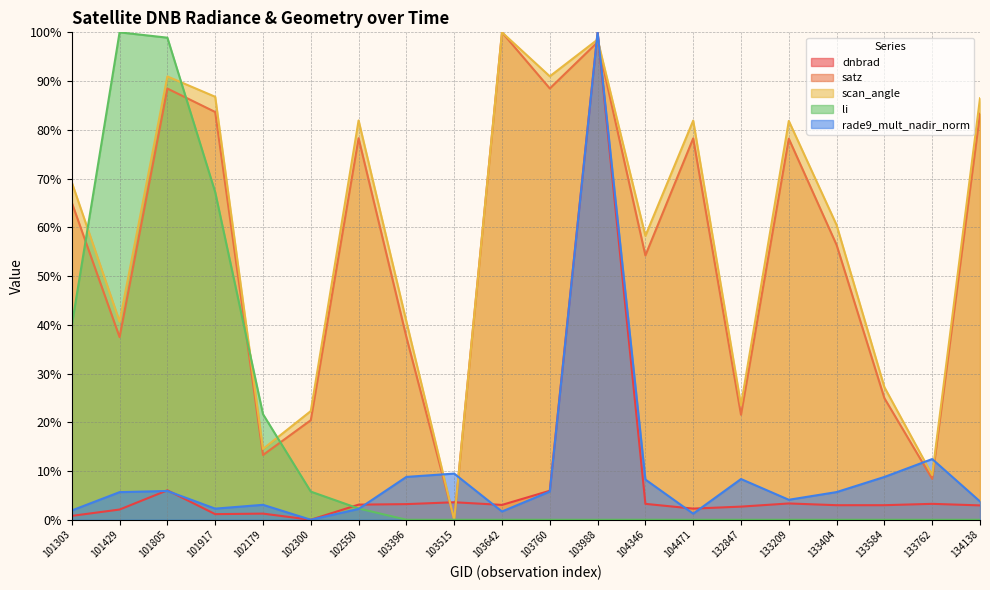

Reading left to right, what are all the values shown in this chart?

dnbrad: 101303=0.8	101429=2.1	101805=6.0	101917=1.2	102179=1.3	102300=0.0	102550=3.1	103396=3.2	103515=3.6	103642=3.0	103760=5.9	103988=100.0	104346=3.3	104471=2.3	132847=2.7	133209=3.3	133404=3.0	133584=3.0	133762=3.3	134138=2.9
satz: 101303=65.1	101429=37.5	101805=88.5	101917=83.7	102179=13.3	102300=20.4	102550=78.3	103396=37.5	103515=0.0	103642=100.0	103760=88.5	103988=98.0	104346=54.2	104471=78.2	132847=21.5	133209=78.2	133404=56.4	133584=24.9	133762=8.4	134138=83.3
scan_angle: 101303=69.2	101429=40.7	101805=91.0	101917=86.8	102179=14.5	102300=22.3	102550=81.9	103396=40.7	103515=0.0	103642=100.0	103760=91.0	103988=98.5	104346=58.2	104471=81.9	132847=23.5	133209=81.8	133404=60.5	133584=27.2	133762=9.2	134138=86.5
li: 101303=39.9	101429=100.0	101805=98.9	101917=67.2	102179=21.7	102300=5.8	102550=2.3	103396=0.0	103515=0.0	103642=0.0	103760=0.0	103988=0.0	104346=0.0	104471=0.0	132847=0.0	133209=0.0	133404=0.0	133584=0.0	133762=0.0	134138=0.0
rade9_mult_nadir_norm: 101303=1.9	101429=5.7	101805=5.9	101917=2.3	102179=3.1	102300=0.0	102550=2.2	103396=8.8	103515=9.5	103642=1.7	103760=5.8	103988=100.0	104346=8.3	104471=1.2	132847=8.4	133209=4.1	133404=5.7	133584=8.8	133762=12.5	134138=3.8